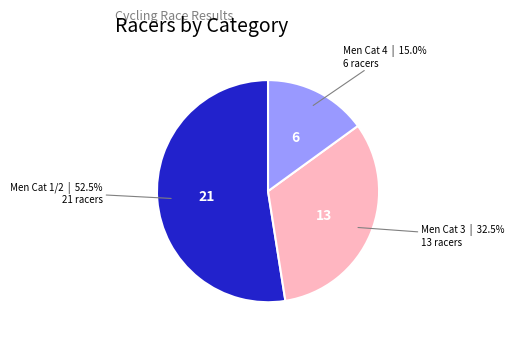

Does any single category account for the majority?

Yes